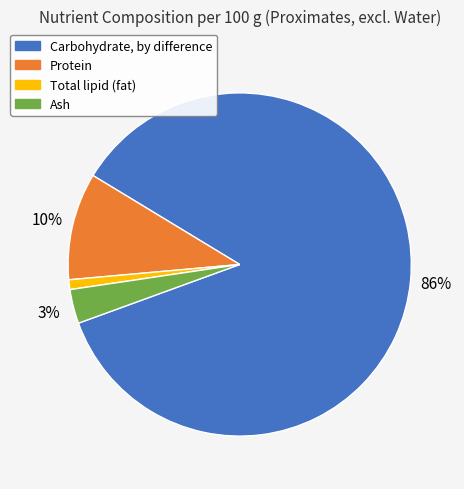

How many slices are in this pie chart?

4